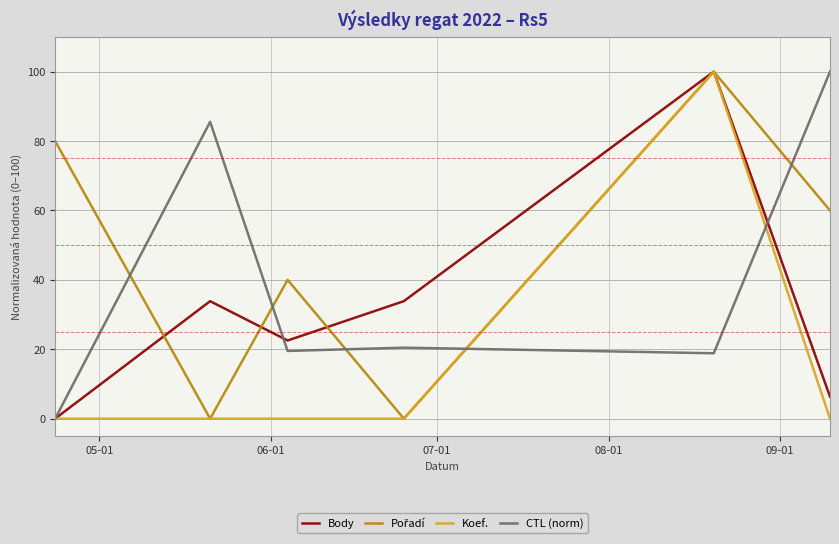

How many interior local peaks does the Pořadí series have?

2